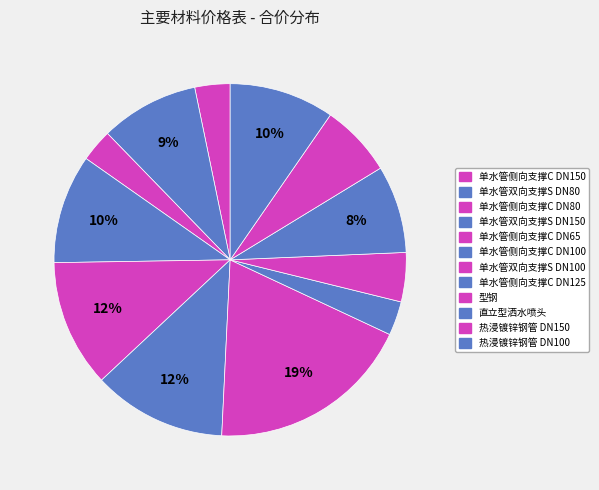

Count the number of slices in the pie.

12